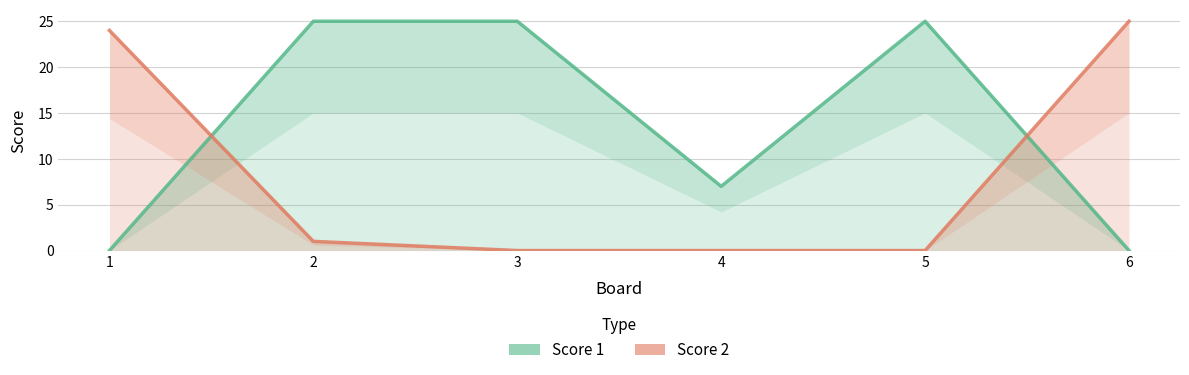

Reading right to left, extract all data points from this chart.

Score 1: 0	25	7	25	25	0
Score 2: 25	0	0	0	1	24